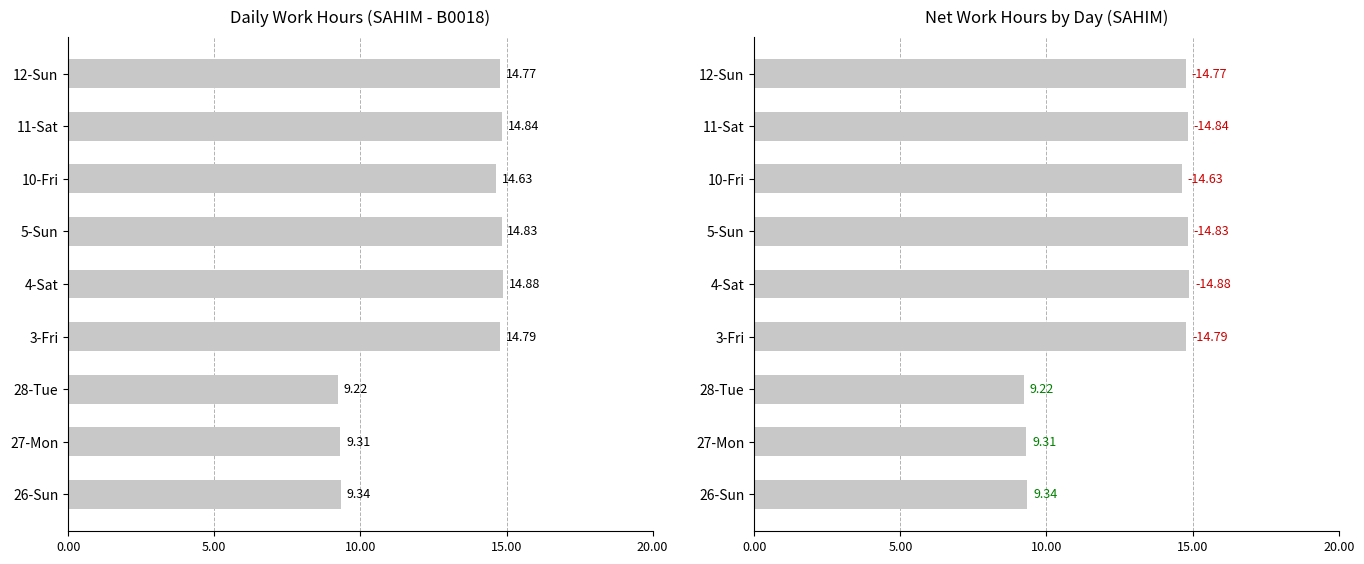

What is the value of the Abs Work Hours bar at the 4th from the left?

14.8